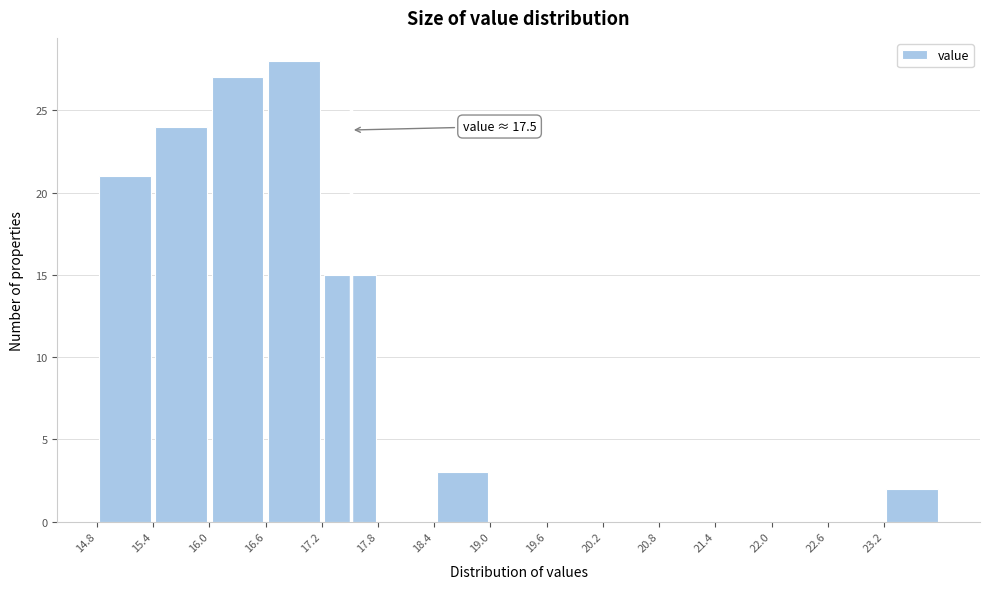

Which range on the x-axis has the tallest bar?

16.6 to 17.2